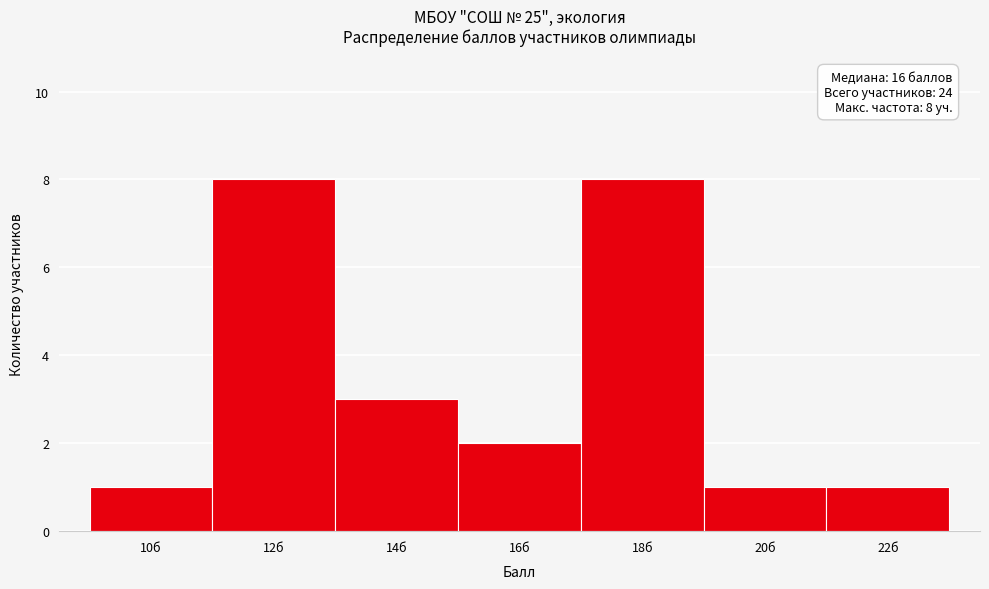

Reading right to left, list all the values displayed in this chart.

1	1	8	2	3	8	1